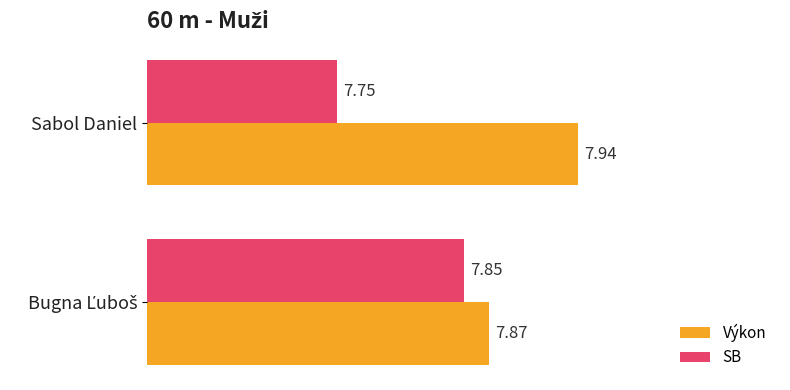

Which category has the highest value across all series?

Sabol Daniel